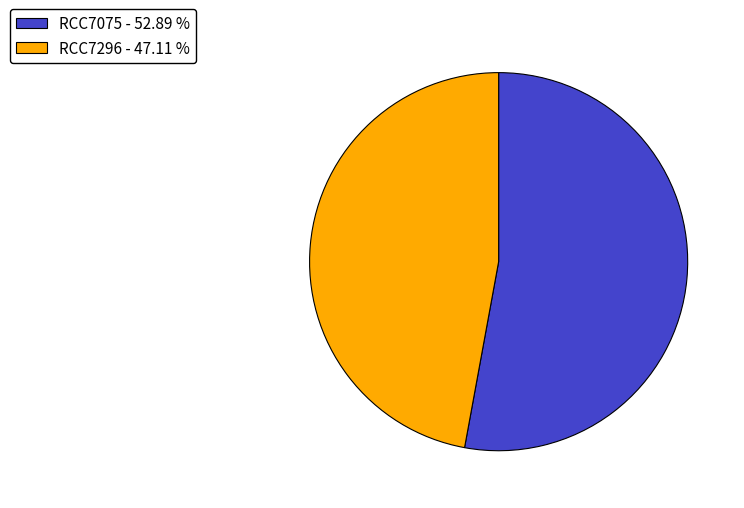

The RCC7296 slice represents 59% of the pie. True or false?

False